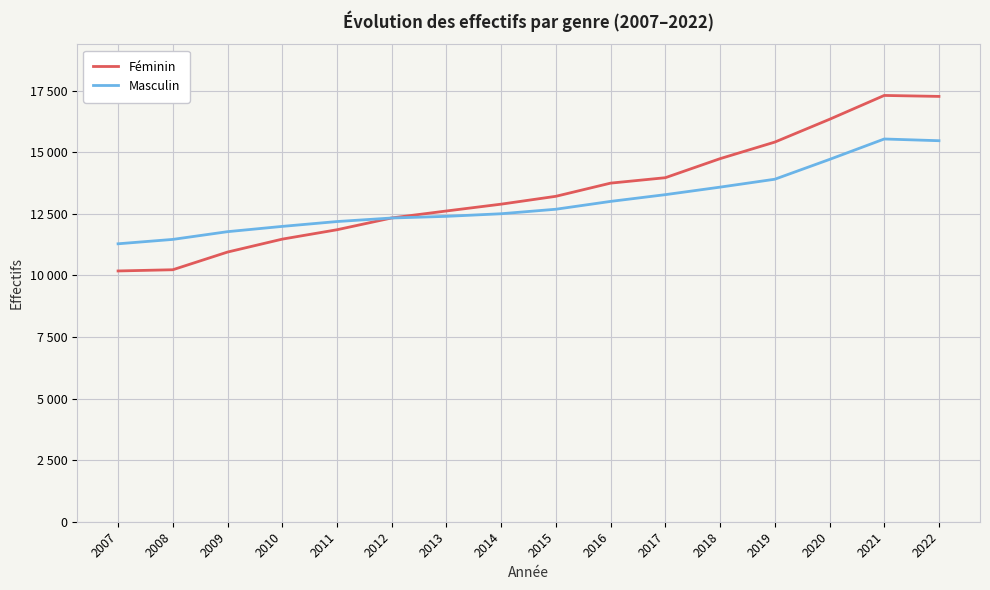

Between 2011 and 2012, which series saw the biggest shift?

Féminin